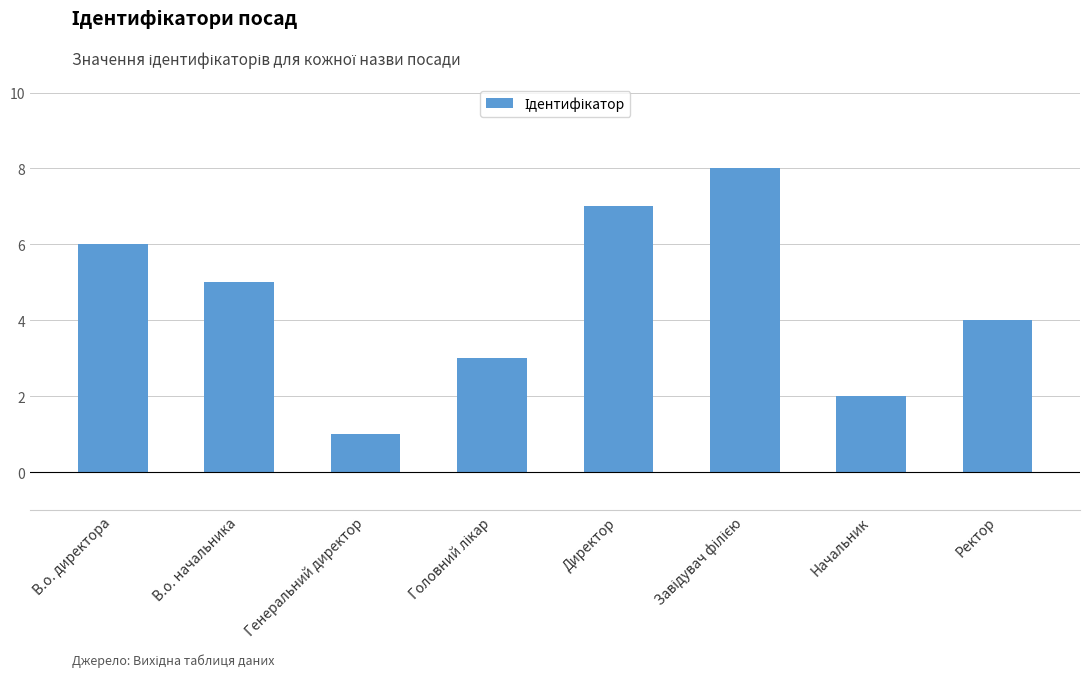

Does the chart contain any negative values?

No